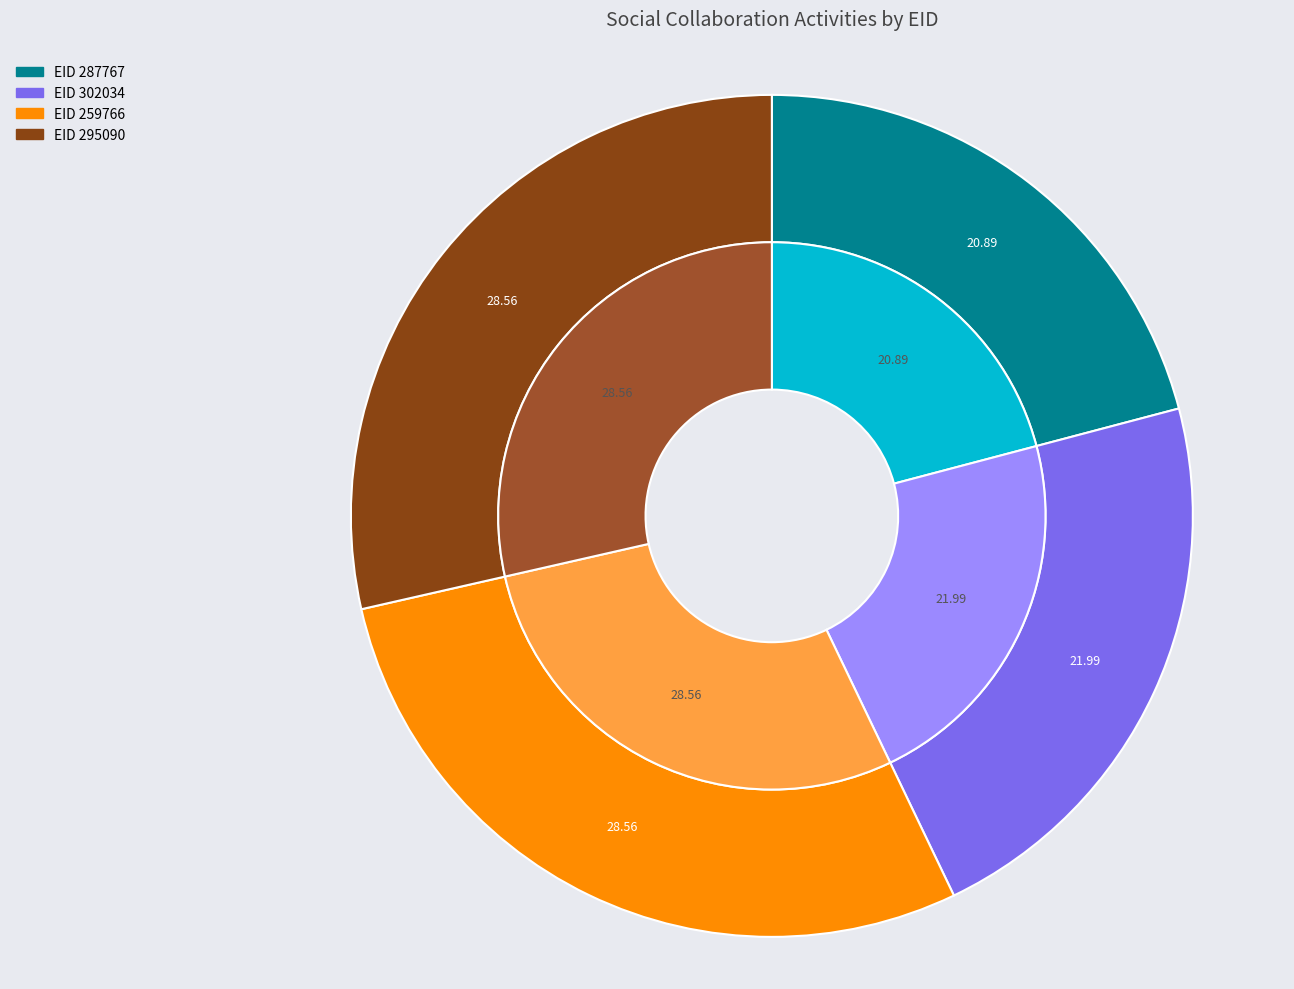

To the nearest percent, what percentage of the pie is 295090?

29%